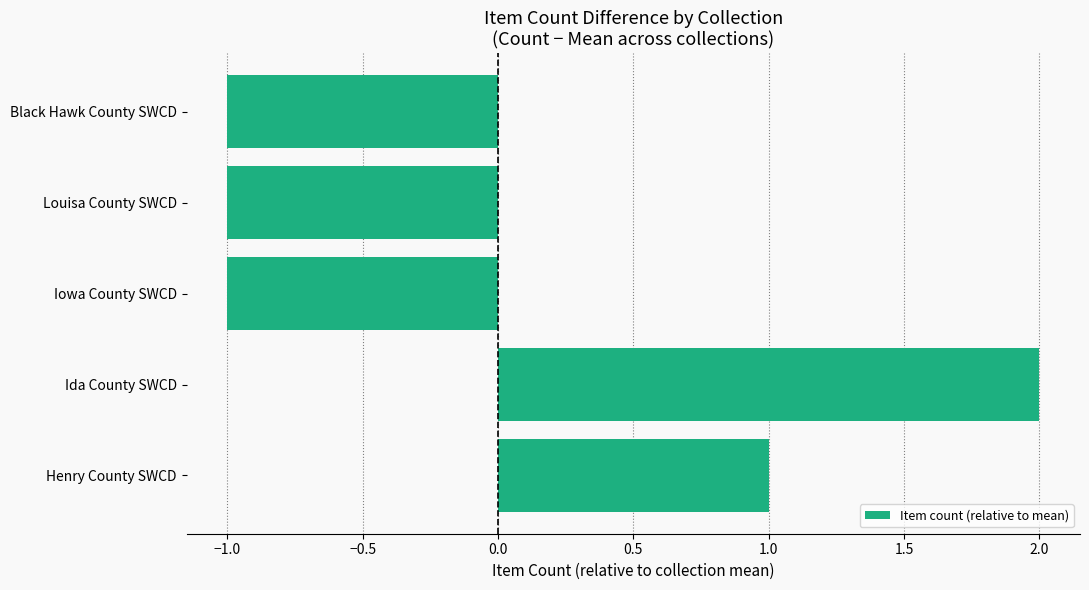

What is the change in value from Ida County SWCD to Louisa County SWCD?

-3